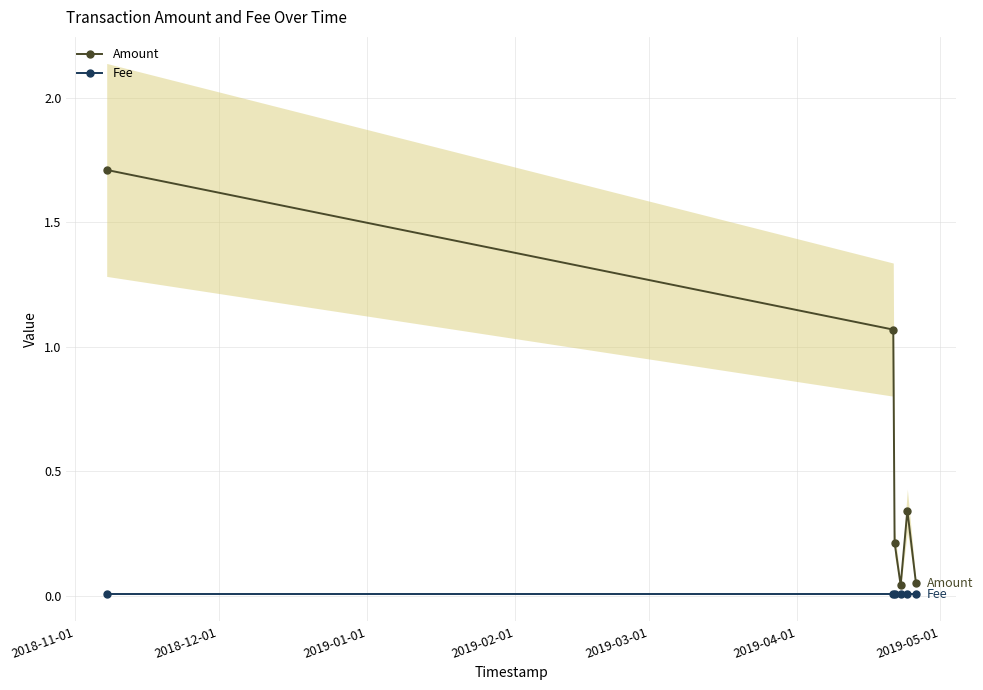

Reading left to right, what are all the values shown in this chart?

Amount: 1.7	1.1	0.2	0.0	0.3	0.1
Fee: 0.0	0.0	0.0	0.0	0.0	0.0